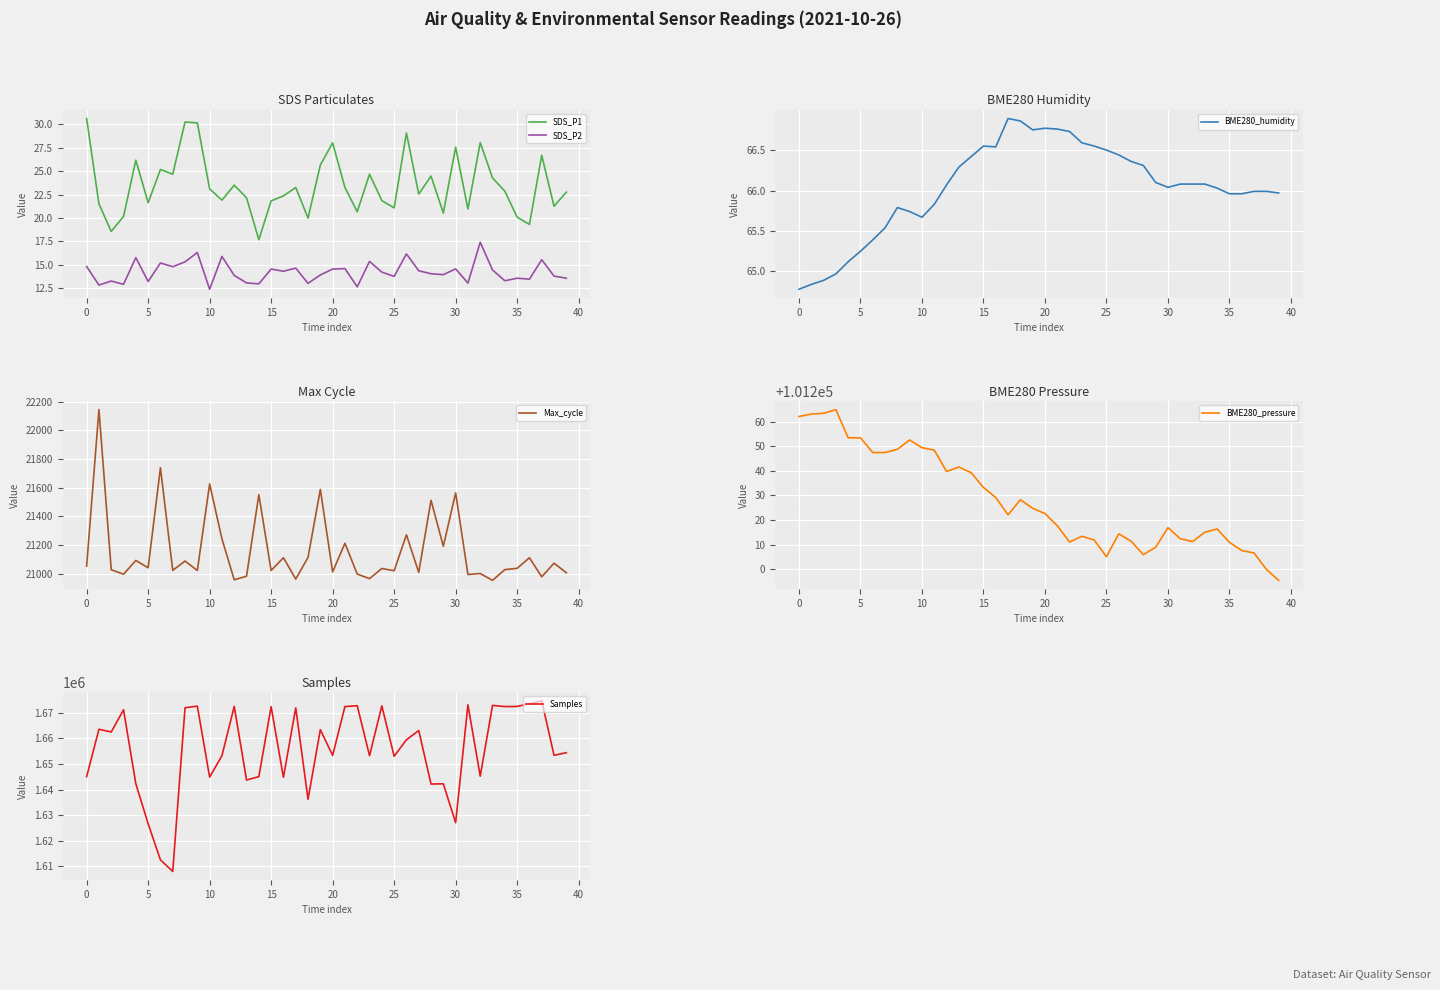

True or false: SDS_P2 and SDS_P1 intersect in this chart.

False